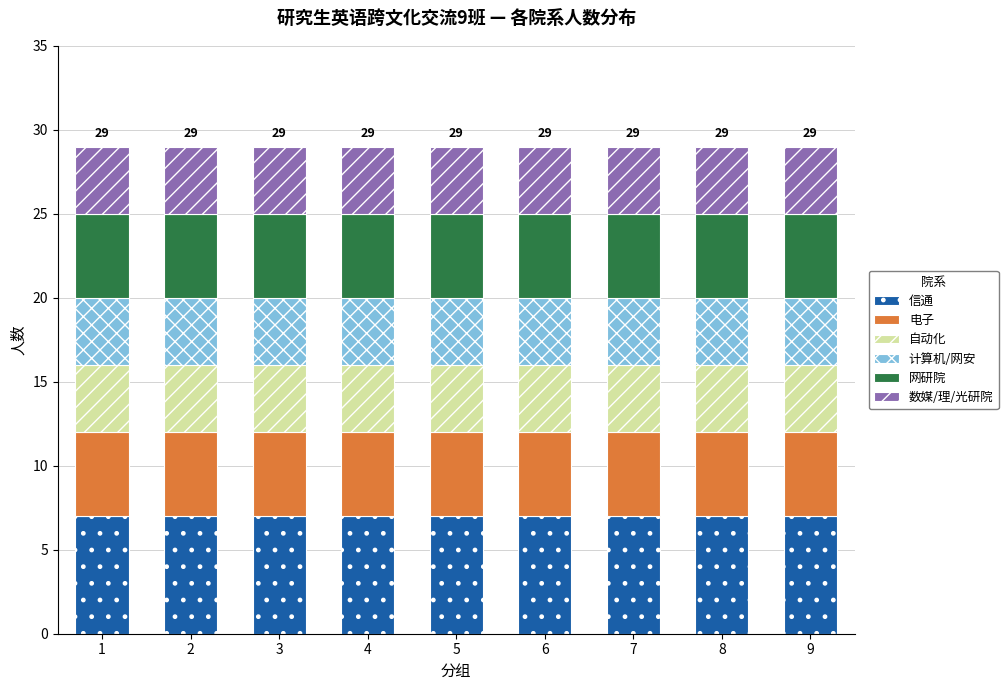

What is the total value across all series at 2?

29